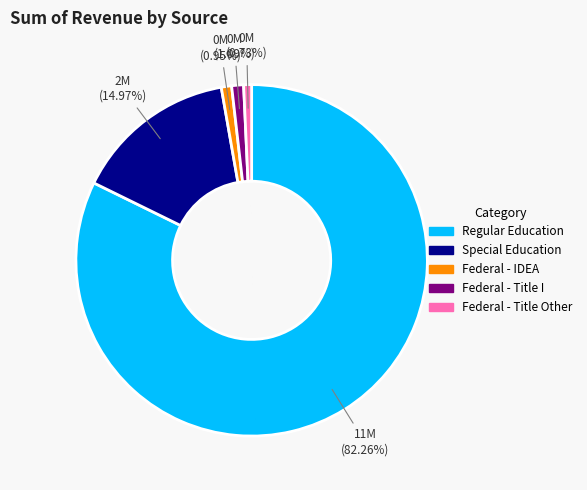

Which slice is the largest?

Regular Education